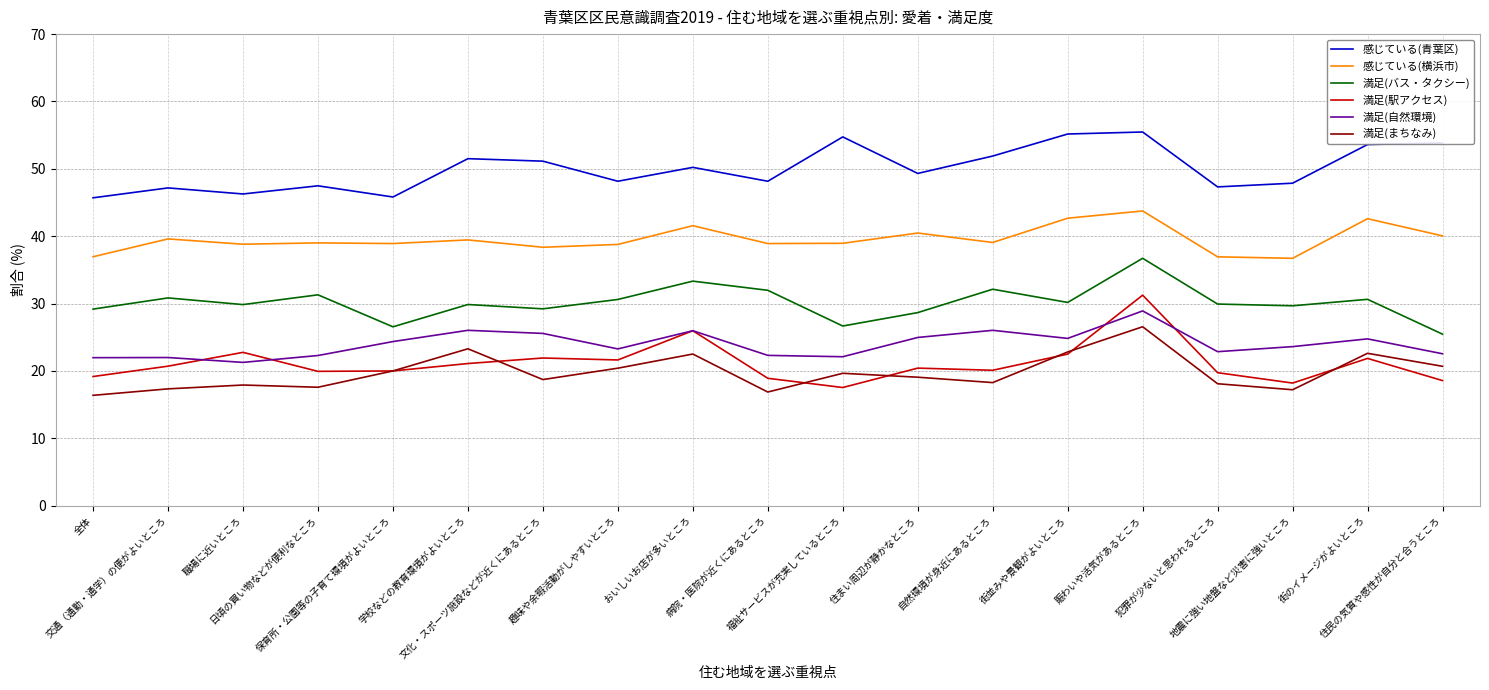

In 満足(バス・タクシー), how many points are higher than both neighbors (excluding endpoints)?

7